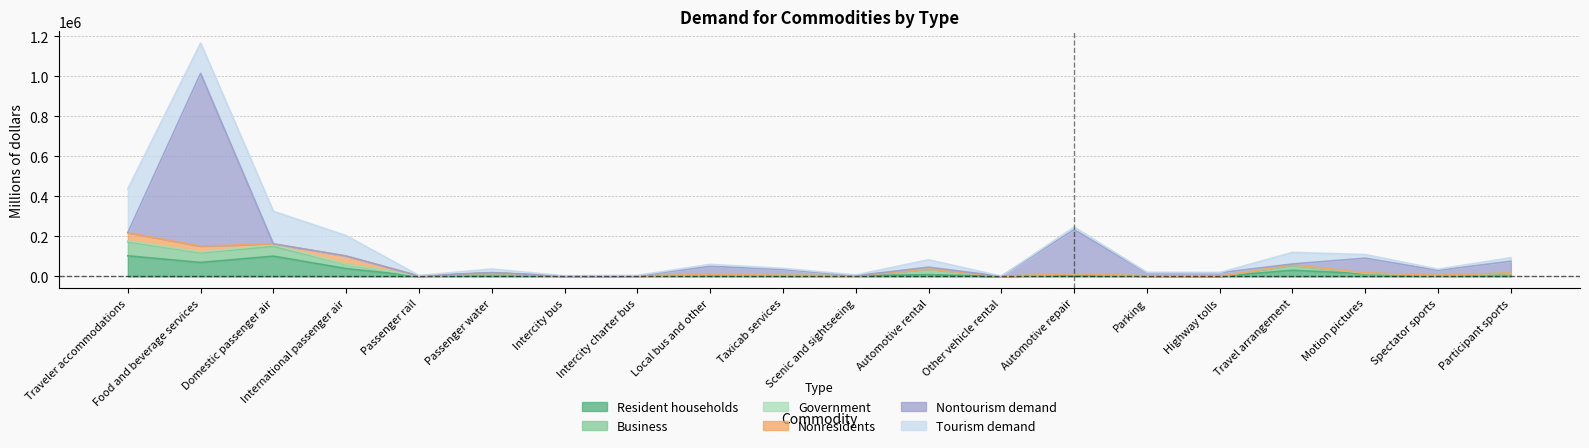

How many lines are shown in the chart?

6